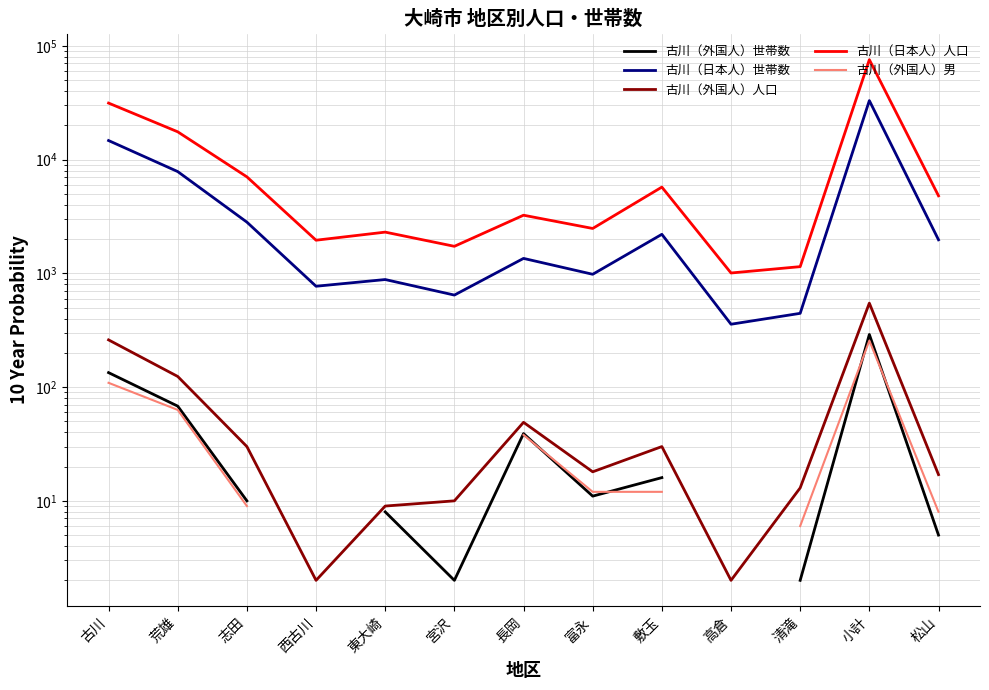

True or false: 古川（日本人）人口 has a value of 893.0 at 宮沢.

False